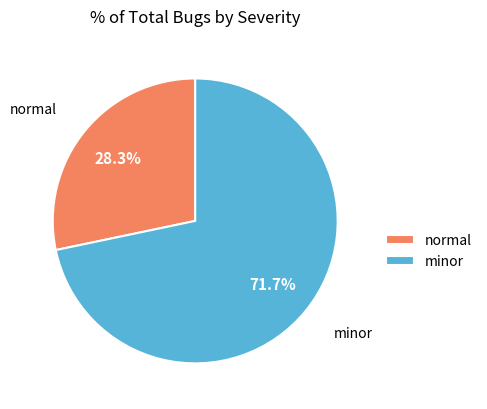

To the nearest percent, what is the combined percentage of normal and minor?

100%